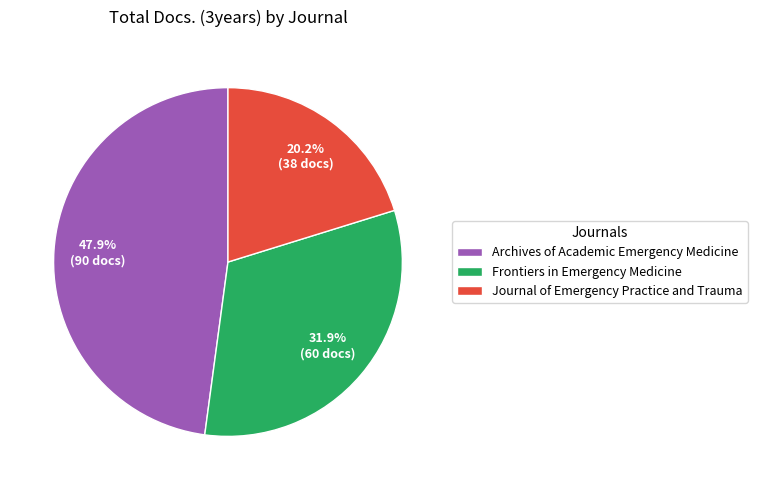

What is the total percentage of Frontiers in Emergency Medicine and Archives of Academic Emergency Medicine?

79.8%